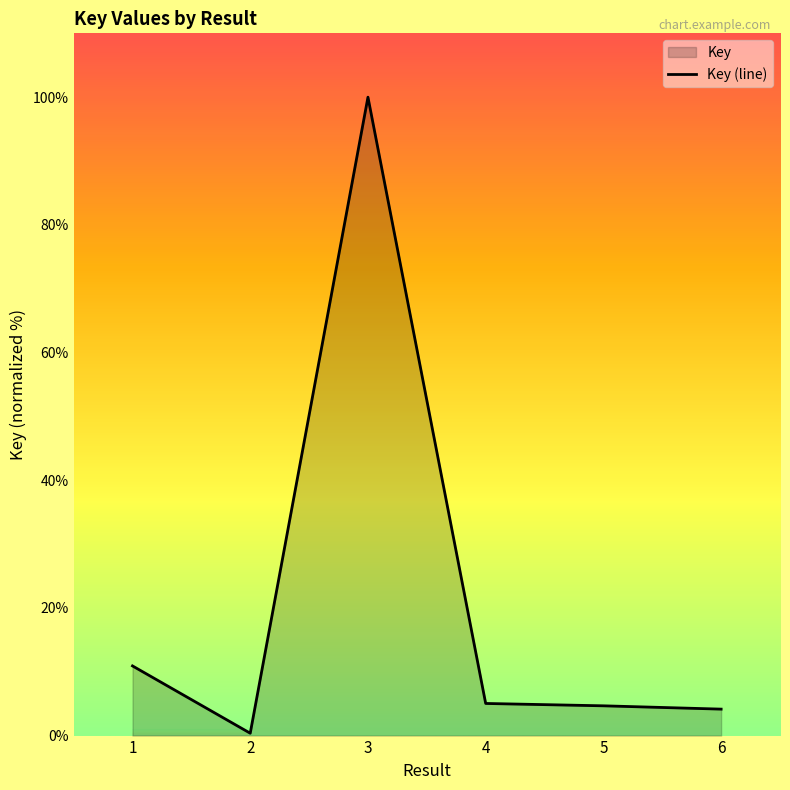

How many points are lower than both their immediate neighbors (excluding endpoints)?

1